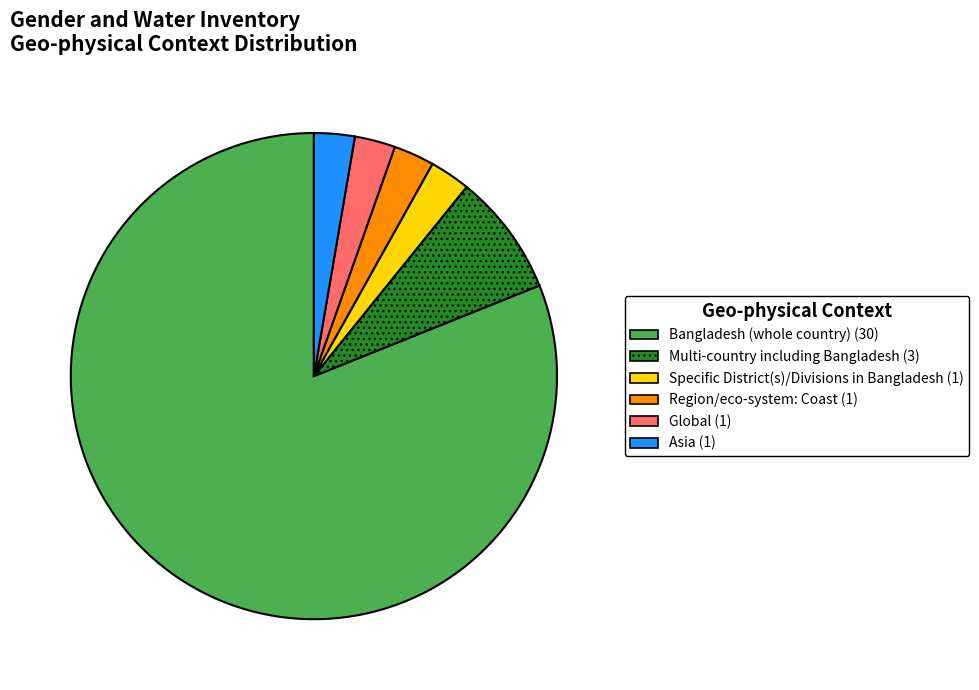

Does any single category account for the majority?

Yes